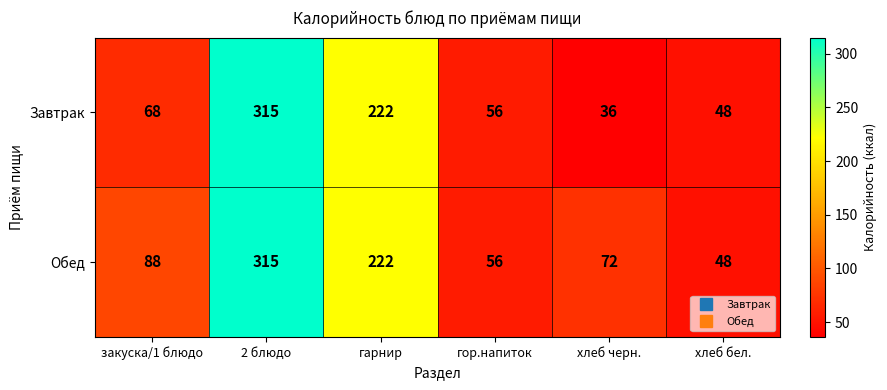

Which series has the largest range (max minus min)?

Завтрак